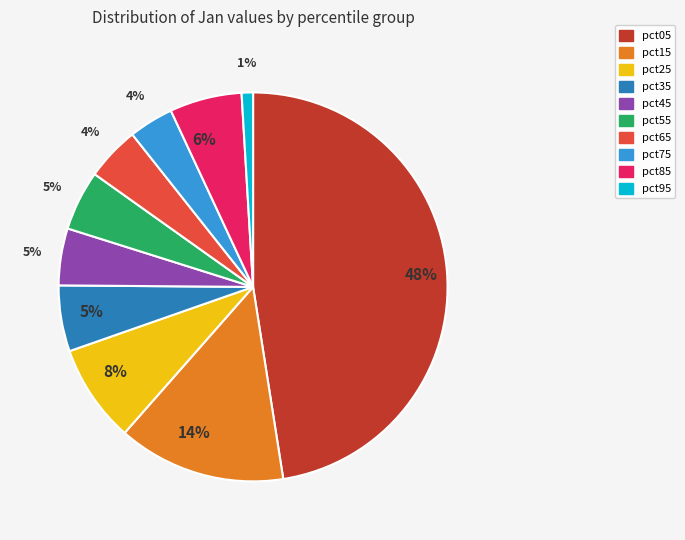

Does any single category account for the majority?

No